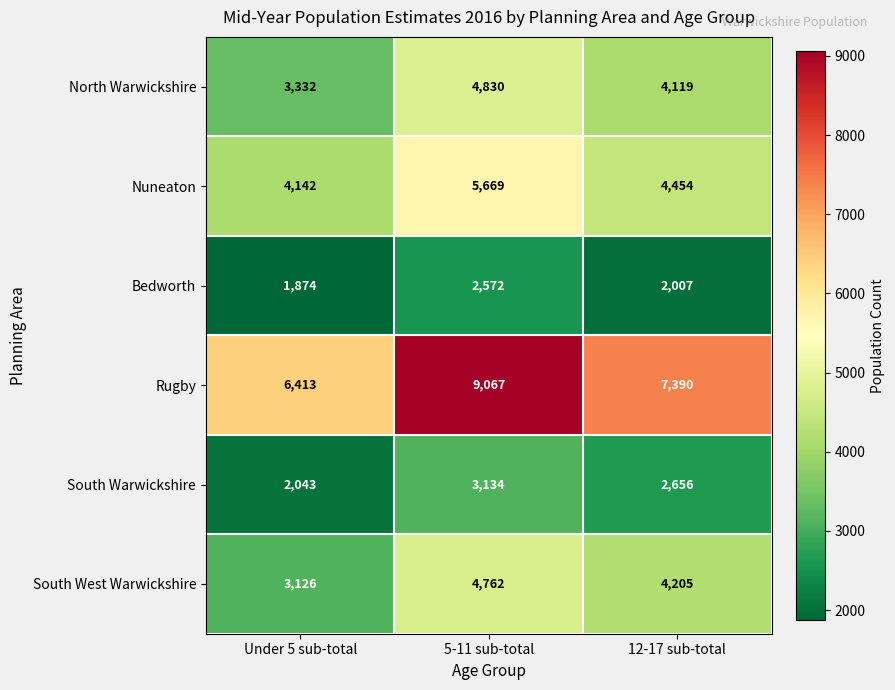

What is the lowest value of the South West Warwickshire series?

3126